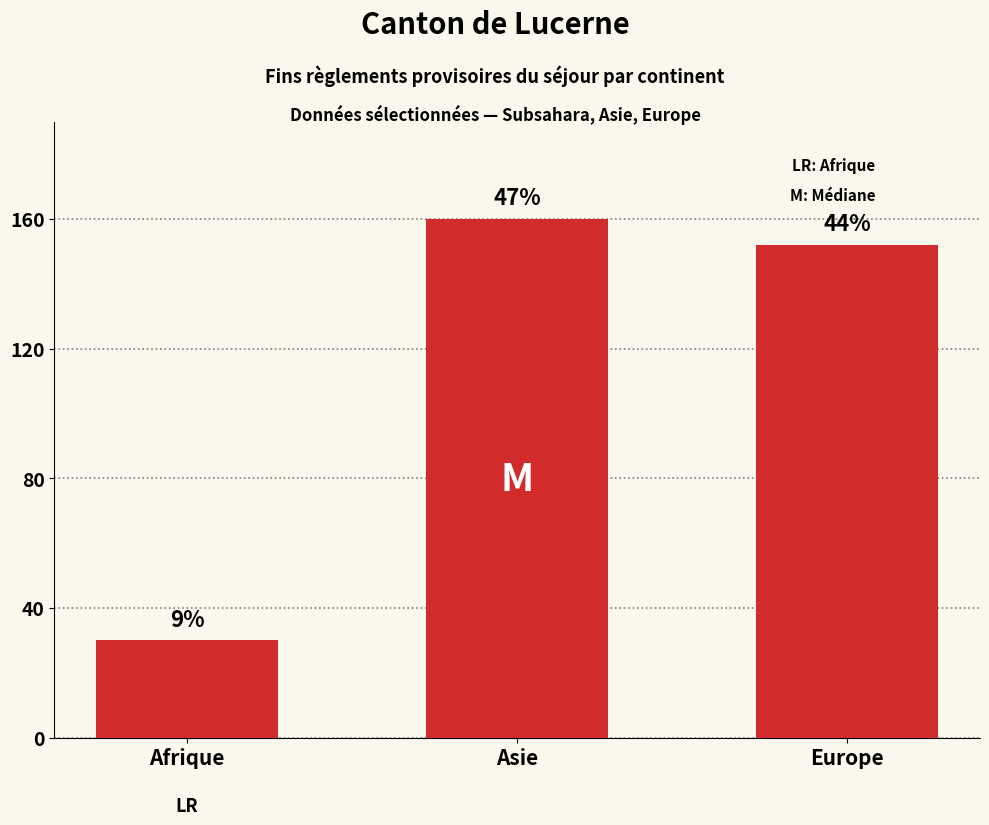

What is the change in value from Afrique to Asie?

+130